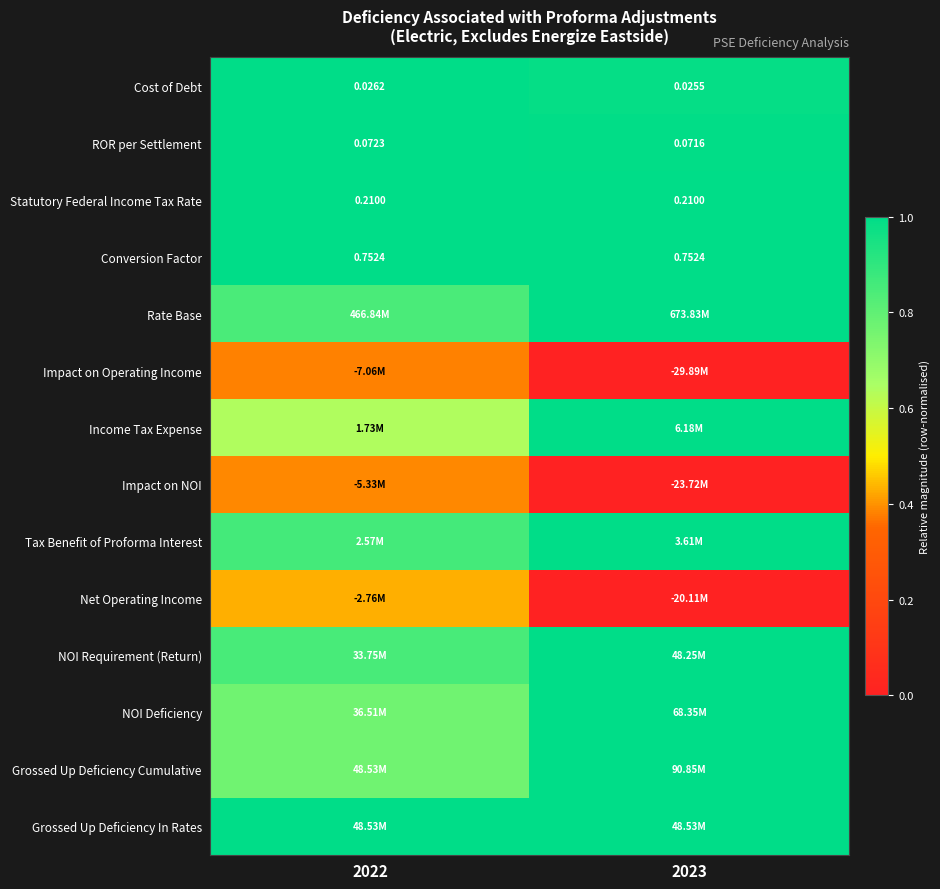

Is it true that NOI Requirement (Return) equals 0.4 at 2023?

False